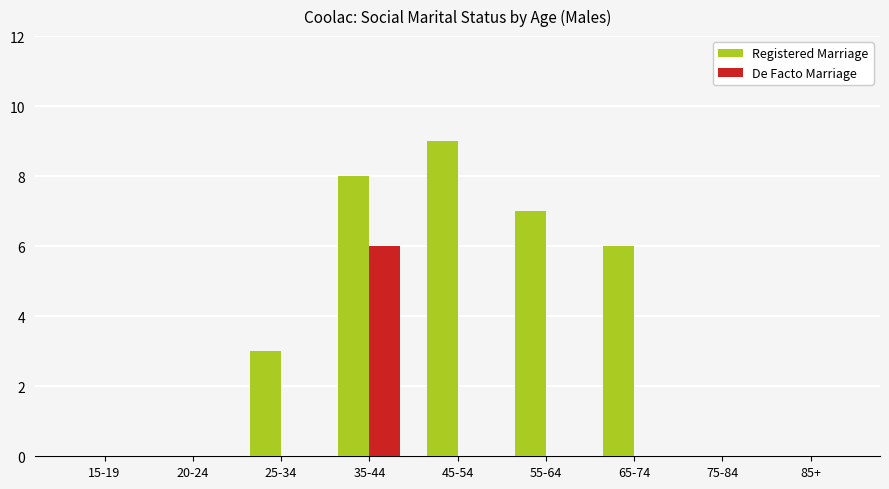

Which series changed the most between 15-19 and 35-44?

Registered Marriage